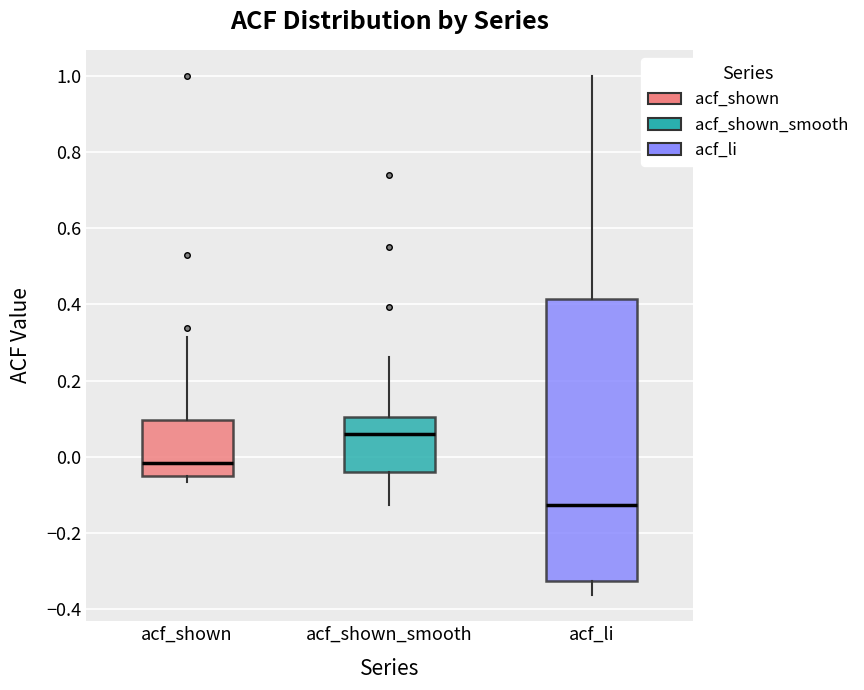

Where does the upper whisker of the box for acf_shown end on the y-axis? The values are not printed on the chart, so give them approximately, as read against the axis.

0.32